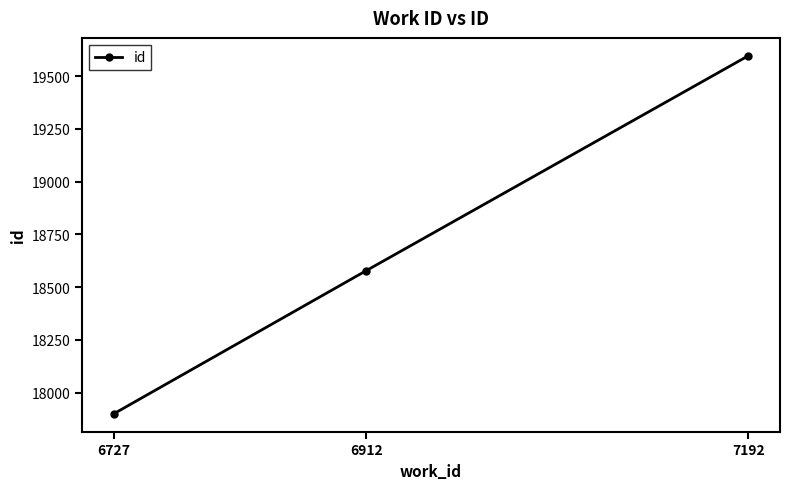

Between 7192 and 6912, which is larger?

7192